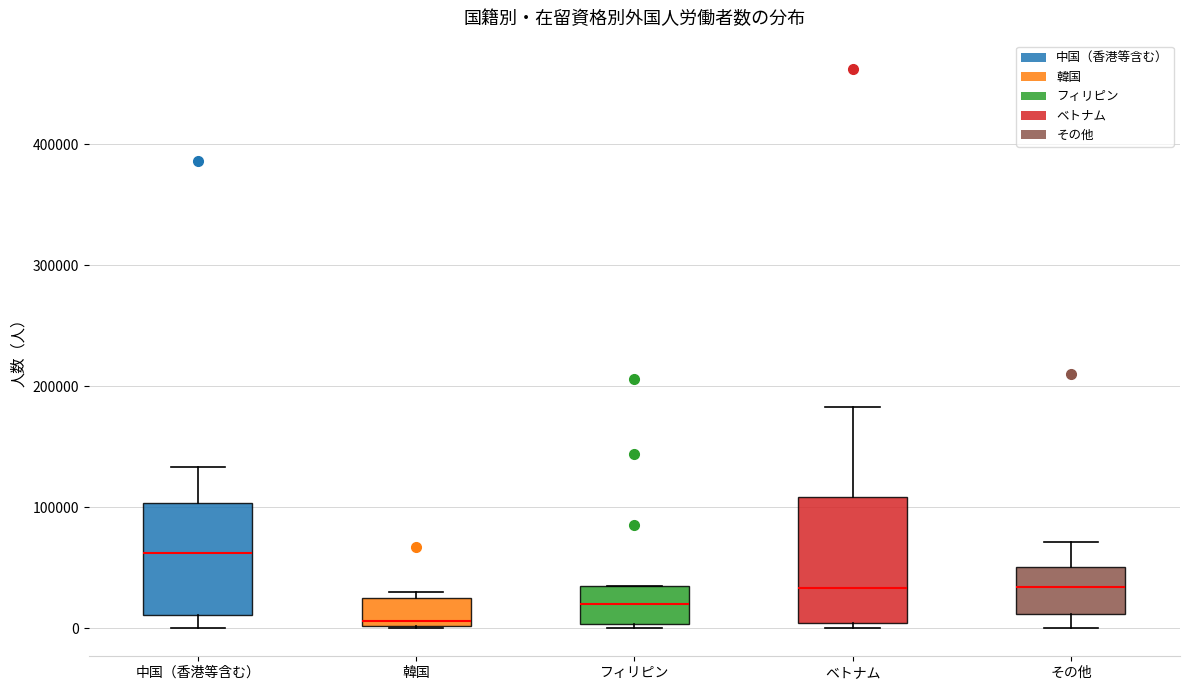

Where is the lower edge of the box for フィリピン on the y-axis? The values are not printed on the chart, so give them approximately, as read against the axis.

0